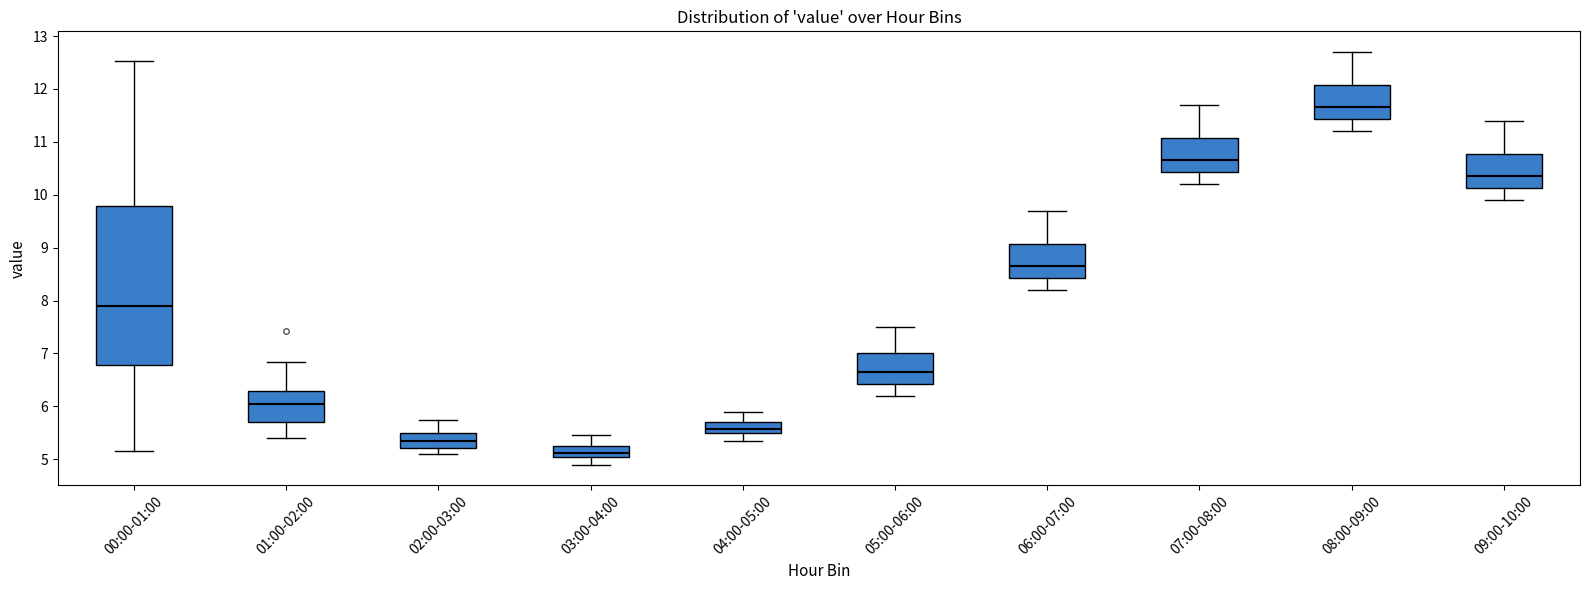

Reading left to right, transcribe this box plot: for each box, give where its median line is, the range the box spans, and where its two whiskers end, as read against the y-axis. The values are not printed on the chart, so give them approximately, as read against the axis.

00:00-01:00: median 7.9, box 6.8 to 9.8, whiskers 5.2 to 12.5
01:00-02:00: median 6.1, box 5.7 to 6.3, whiskers 5.4 to 6.8
02:00-03:00: median 5.4, box 5.2 to 5.5, whiskers 5.1 to 5.8
03:00-04:00: median 5.1 (inside the box), box 5.1 to 5.3, whiskers 4.9 to 5.5
04:00-05:00: median 5.6, box 5.5 to 5.7, whiskers 5.4 to 5.9
05:00-06:00: median 6.7, box 6.4 to 7.0, whiskers 6.2 to 7.5
06:00-07:00: median 8.7, box 8.4 to 9.1, whiskers 8.2 to 9.7
07:00-08:00: median 10.7, box 10.4 to 11.1, whiskers 10.2 to 11.7
08:00-09:00: median 11.7, box 11.4 to 12.1, whiskers 11.2 to 12.7
09:00-10:00: median 10.4, box 10.1 to 10.8, whiskers 9.9 to 11.4